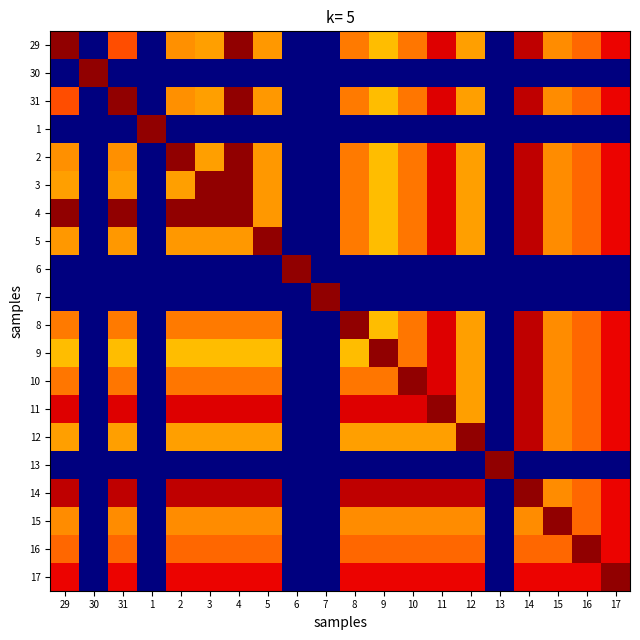

Reading left to right, transcribe all the data shown in this chart.

29: 29=13.3	30=0.0	31=11.1	1=0.0	2=10.2	3=10.0	4=13.3	5=10.1	6=0.0	7=0.0	8=10.5	9=9.6	10=10.6	11=12.4	12=10.0	13=0.0	14=12.7	15=10.2	16=10.8	17=12.2
30: 29=0.0	30=13.3	31=0.0	1=0.0	2=0.0	3=0.0	4=0.0	5=0.0	6=0.0	7=0.0	8=0.0	9=0.0	10=0.0	11=0.0	12=0.0	13=0.0	14=0.0	15=0.0	16=0.0	17=0.0
31: 29=11.1	30=0.0	31=13.3	1=0.0	2=10.2	3=10.0	4=13.3	5=10.1	6=0.0	7=0.0	8=10.5	9=9.6	10=10.6	11=12.4	12=10.0	13=0.0	14=12.7	15=10.2	16=10.8	17=12.2
1: 29=0.0	30=0.0	31=0.0	1=13.3	2=0.0	3=0.0	4=0.0	5=0.0	6=0.0	7=0.0	8=0.0	9=0.0	10=0.0	11=0.0	12=0.0	13=0.0	14=0.0	15=0.0	16=0.0	17=0.0
2: 29=10.2	30=0.0	31=10.2	1=0.0	2=13.3	3=10.0	4=13.3	5=10.1	6=0.0	7=0.0	8=10.5	9=9.6	10=10.6	11=12.4	12=10.0	13=0.0	14=12.7	15=10.2	16=10.8	17=12.2
3: 29=10.0	30=0.0	31=10.0	1=0.0	2=10.0	3=13.3	4=13.3	5=10.1	6=0.0	7=0.0	8=10.5	9=9.6	10=10.6	11=12.4	12=10.0	13=0.0	14=12.7	15=10.2	16=10.8	17=12.2
4: 29=13.3	30=0.0	31=13.3	1=0.0	2=13.3	3=13.3	4=13.3	5=10.1	6=0.0	7=0.0	8=10.5	9=9.6	10=10.6	11=12.4	12=10.0	13=0.0	14=12.7	15=10.2	16=10.8	17=12.2
5: 29=10.1	30=0.0	31=10.1	1=0.0	2=10.1	3=10.1	4=10.1	5=13.3	6=0.0	7=0.0	8=10.5	9=9.6	10=10.6	11=12.4	12=10.0	13=0.0	14=12.7	15=10.2	16=10.8	17=12.2
6: 29=0.0	30=0.0	31=0.0	1=0.0	2=0.0	3=0.0	4=0.0	5=0.0	6=13.3	7=0.0	8=0.0	9=0.0	10=0.0	11=0.0	12=0.0	13=0.0	14=0.0	15=0.0	16=0.0	17=0.0
7: 29=0.0	30=0.0	31=0.0	1=0.0	2=0.0	3=0.0	4=0.0	5=0.0	6=0.0	7=13.3	8=0.0	9=0.0	10=0.0	11=0.0	12=0.0	13=0.0	14=0.0	15=0.0	16=0.0	17=0.0
8: 29=10.5	30=0.0	31=10.5	1=0.0	2=10.5	3=10.5	4=10.5	5=10.5	6=0.0	7=0.0	8=13.3	9=9.6	10=10.6	11=12.4	12=10.0	13=0.0	14=12.7	15=10.2	16=10.8	17=12.2
9: 29=9.6	30=0.0	31=9.6	1=0.0	2=9.6	3=9.6	4=9.6	5=9.6	6=0.0	7=0.0	8=9.6	9=13.3	10=10.6	11=12.4	12=10.0	13=0.0	14=12.7	15=10.2	16=10.8	17=12.2
10: 29=10.6	30=0.0	31=10.6	1=0.0	2=10.6	3=10.6	4=10.6	5=10.6	6=0.0	7=0.0	8=10.6	9=10.6	10=13.3	11=12.4	12=10.0	13=0.0	14=12.7	15=10.2	16=10.8	17=12.2
11: 29=12.4	30=0.0	31=12.4	1=0.0	2=12.4	3=12.4	4=12.4	5=12.4	6=0.0	7=0.0	8=12.4	9=12.4	10=12.4	11=13.3	12=10.0	13=0.0	14=12.7	15=10.2	16=10.8	17=12.2
12: 29=10.0	30=0.0	31=10.0	1=0.0	2=10.0	3=10.0	4=10.0	5=10.0	6=0.0	7=0.0	8=10.0	9=10.0	10=10.0	11=10.0	12=13.3	13=0.0	14=12.7	15=10.2	16=10.8	17=12.2
13: 29=0.0	30=0.0	31=0.0	1=0.0	2=0.0	3=0.0	4=0.0	5=0.0	6=0.0	7=0.0	8=0.0	9=0.0	10=0.0	11=0.0	12=0.0	13=13.3	14=0.0	15=0.0	16=0.0	17=0.0
14: 29=12.7	30=0.0	31=12.7	1=0.0	2=12.7	3=12.7	4=12.7	5=12.7	6=0.0	7=0.0	8=12.7	9=12.7	10=12.7	11=12.7	12=12.7	13=0.0	14=13.3	15=10.2	16=10.8	17=12.2
15: 29=10.2	30=0.0	31=10.2	1=0.0	2=10.2	3=10.2	4=10.2	5=10.2	6=0.0	7=0.0	8=10.2	9=10.2	10=10.2	11=10.2	12=10.2	13=0.0	14=10.2	15=13.3	16=10.8	17=12.2
16: 29=10.8	30=0.0	31=10.8	1=0.0	2=10.8	3=10.8	4=10.8	5=10.8	6=0.0	7=0.0	8=10.8	9=10.8	10=10.8	11=10.8	12=10.8	13=0.0	14=10.8	15=10.8	16=13.3	17=12.2
17: 29=12.2	30=0.0	31=12.2	1=0.0	2=12.2	3=12.2	4=12.2	5=12.2	6=0.0	7=0.0	8=12.2	9=12.2	10=12.2	11=12.2	12=12.2	13=0.0	14=12.2	15=12.2	16=12.2	17=13.3